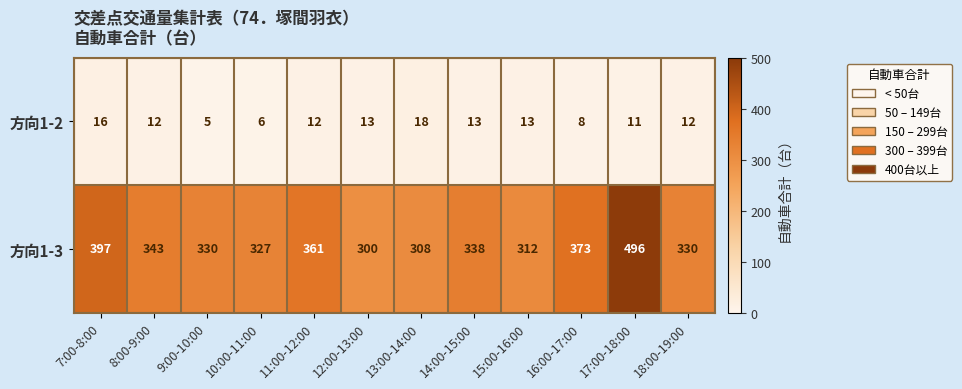

Where is 方向1-3 nearest to the value 398?

7:00-8:00